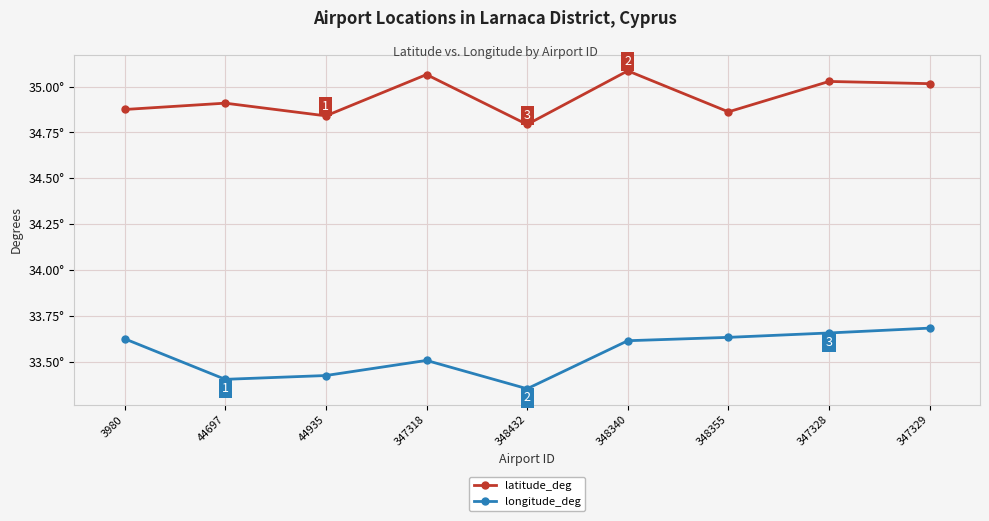

What position from the right is 44697?

8